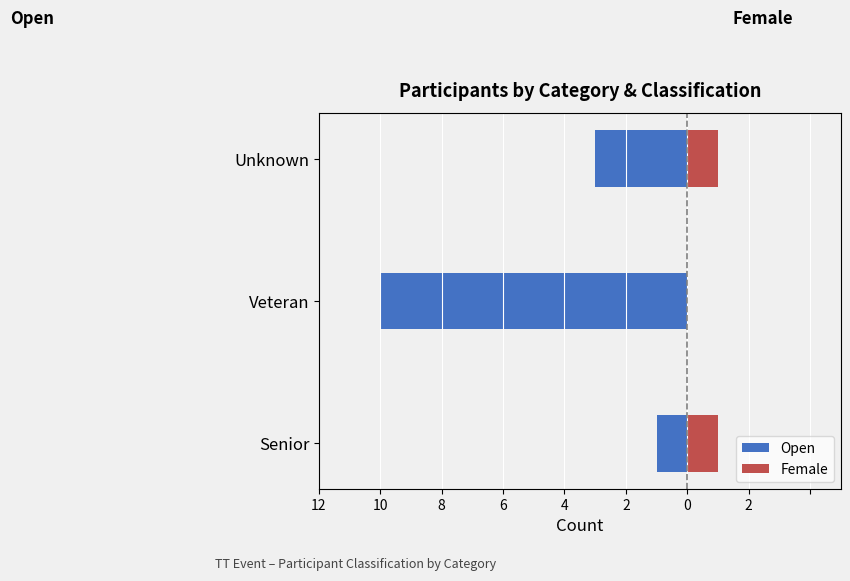

What are all the series names shown in the legend?

Open, Female